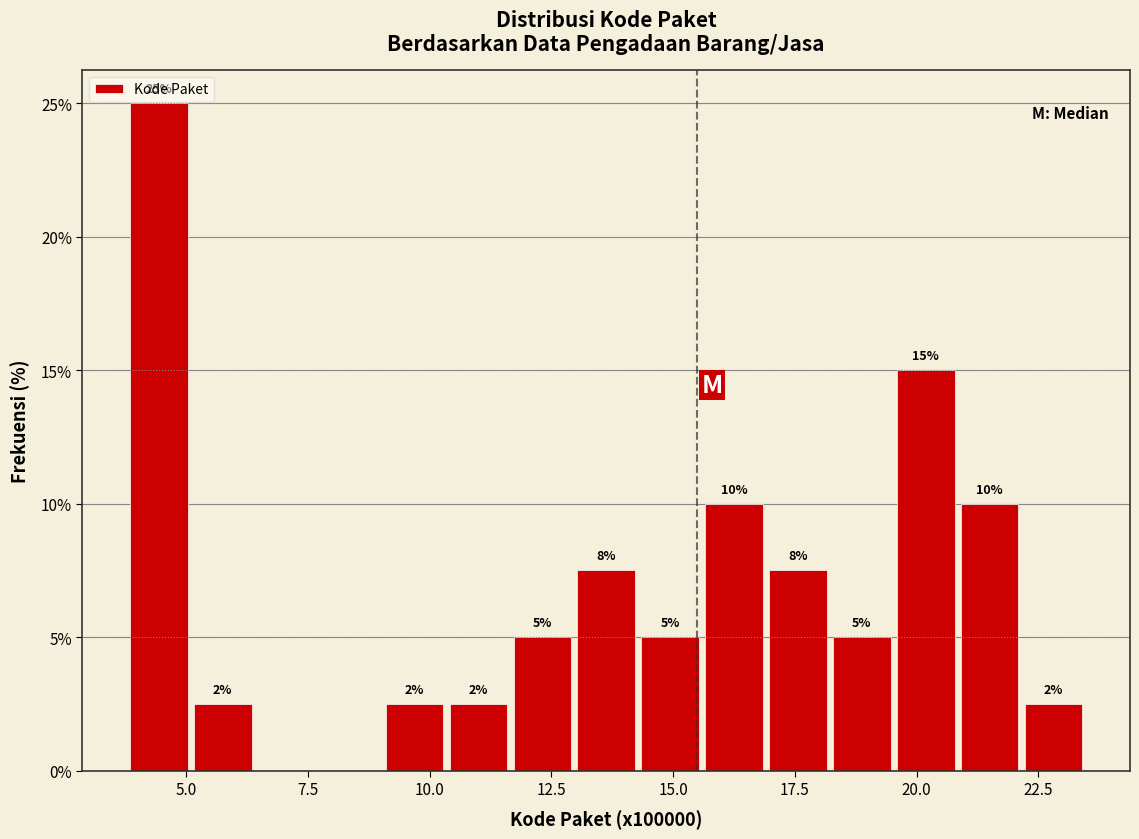

Around what value on the x-axis is the tallest bar? Give the approximate position of its centre, as read against the axis.

4.5